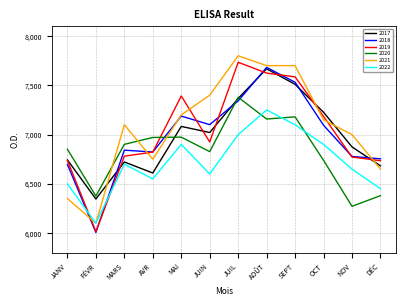

At which label does 2017 reach its minimum?

FÉVR